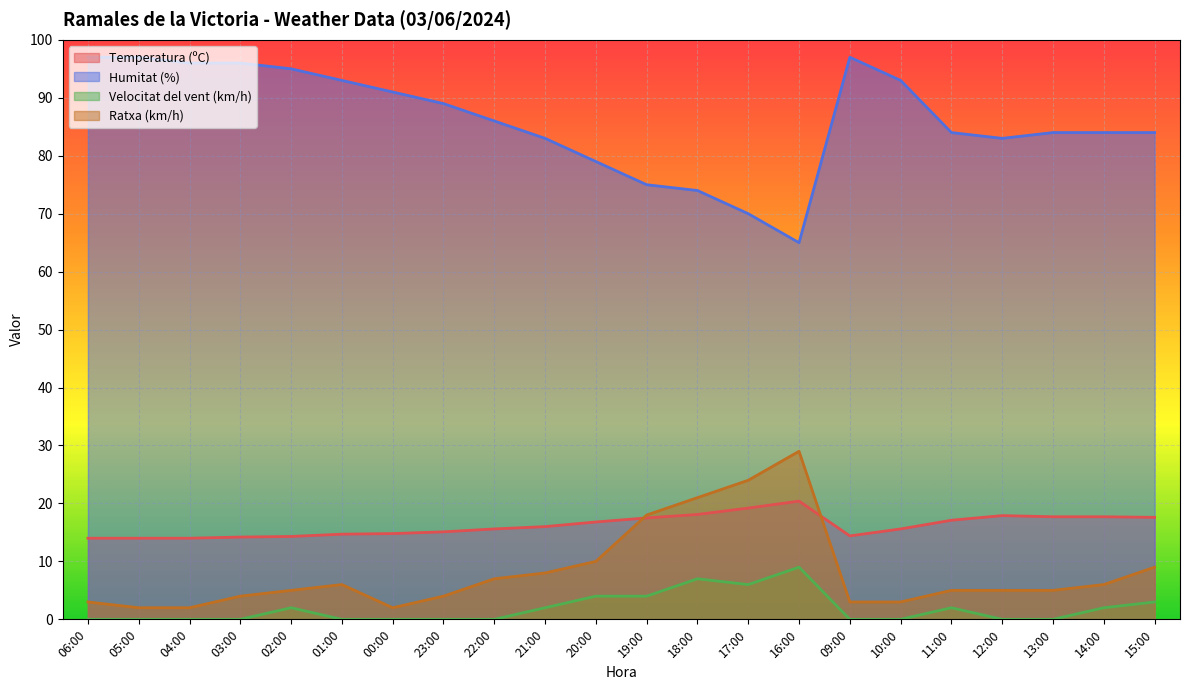

What is the difference between the maximum and second lowest values in the Velocitat del vent (km/h) series?

9.0